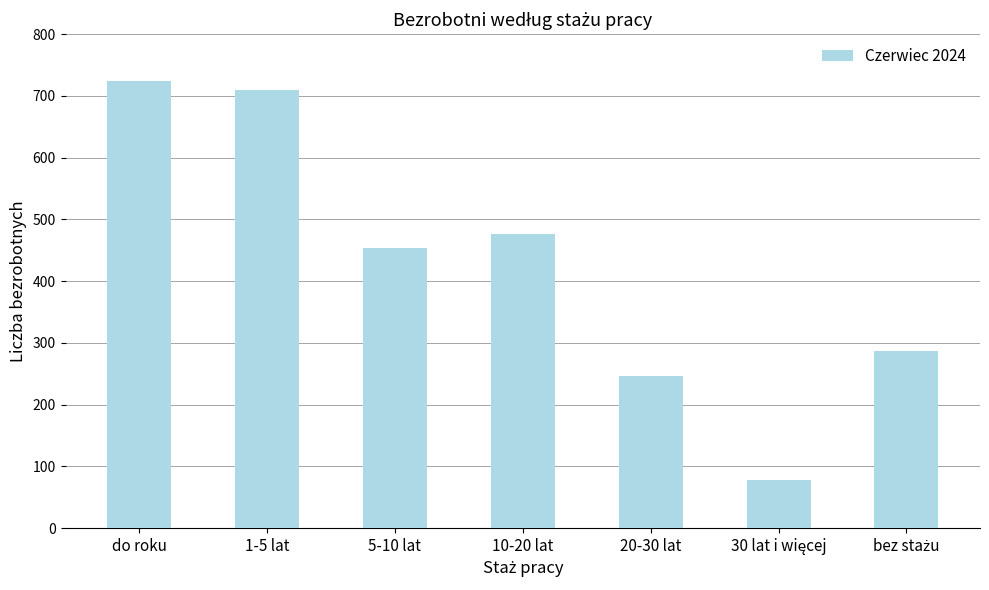

What is the sum of the values at 1-5 lat and do roku?

1434